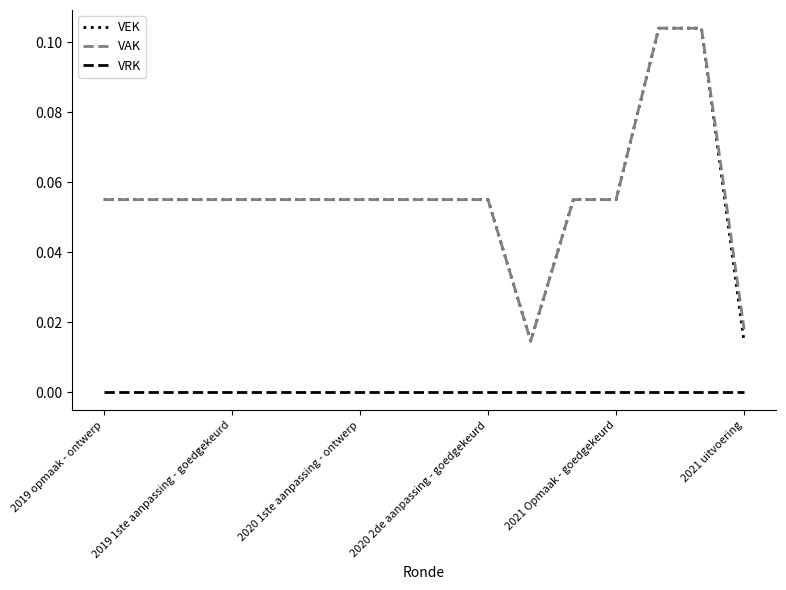

True or false: VEK and VRK intersect in this chart.

False